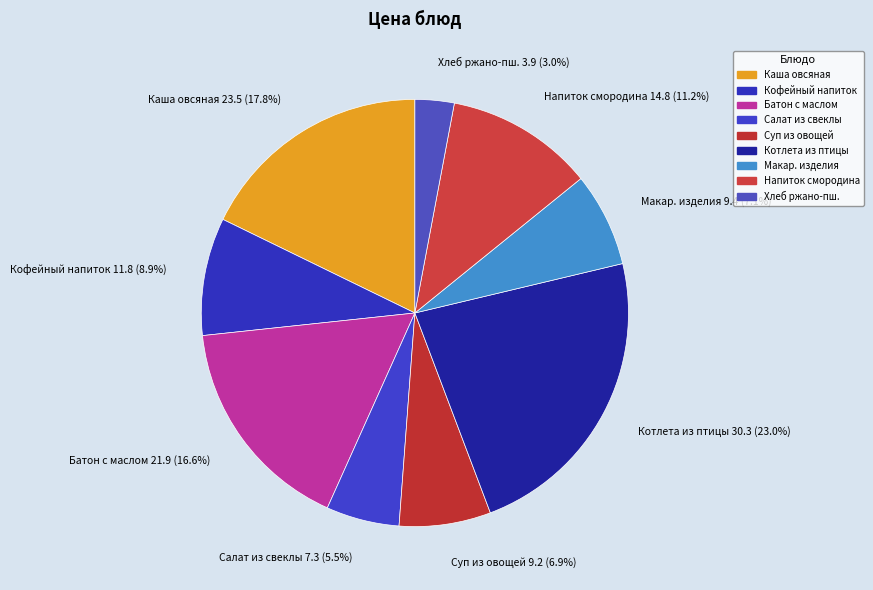

Does Суп из овощей account for over 50% of the chart?

No